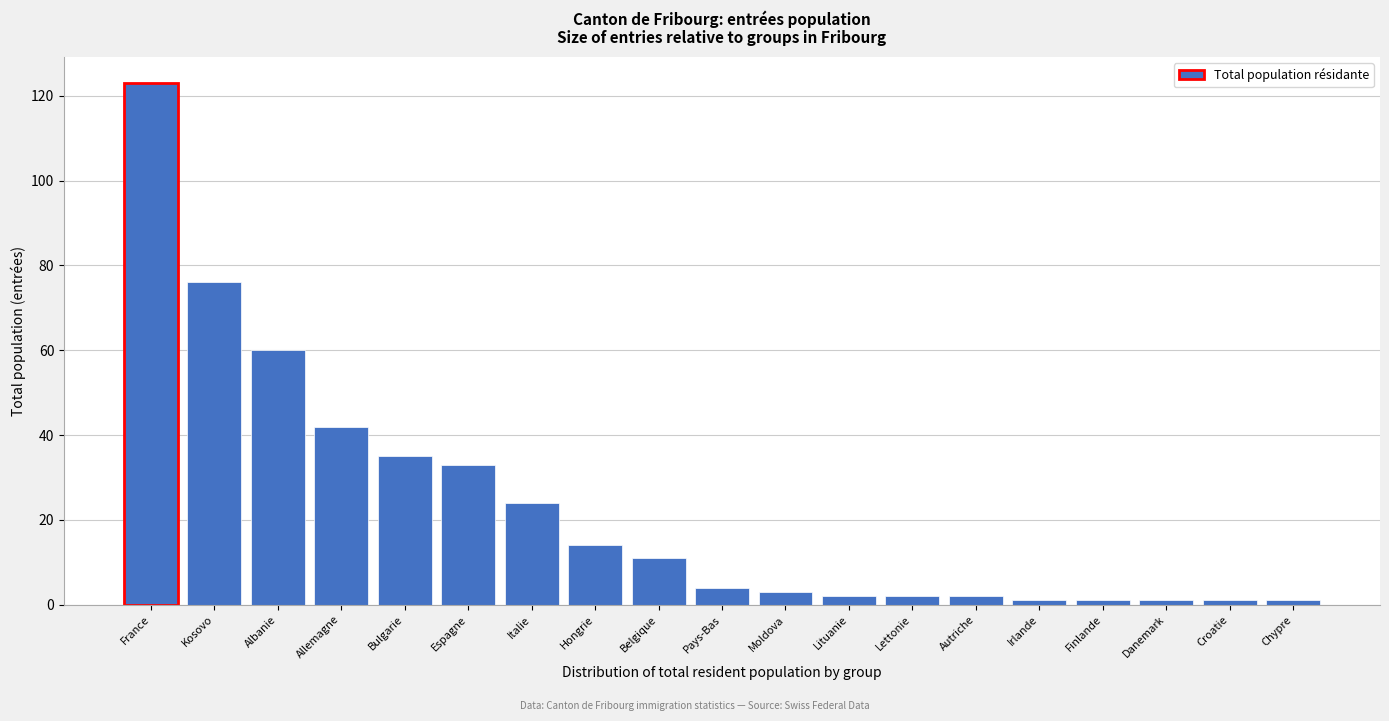

Reading right to left, extract all data points from this chart.

Chypre=1	Croatie=1	Danemark=1	Finlande=1	Irlande=1	Autriche=2	Lettonie=2	Lituanie=2	Moldova=3	Pays-Bas=4	Belgique=11	Hongrie=14	Italie=24	Espagne=33	Bulgarie=35	Allemagne=42	Albanie=60	Kosovo=76	France=123